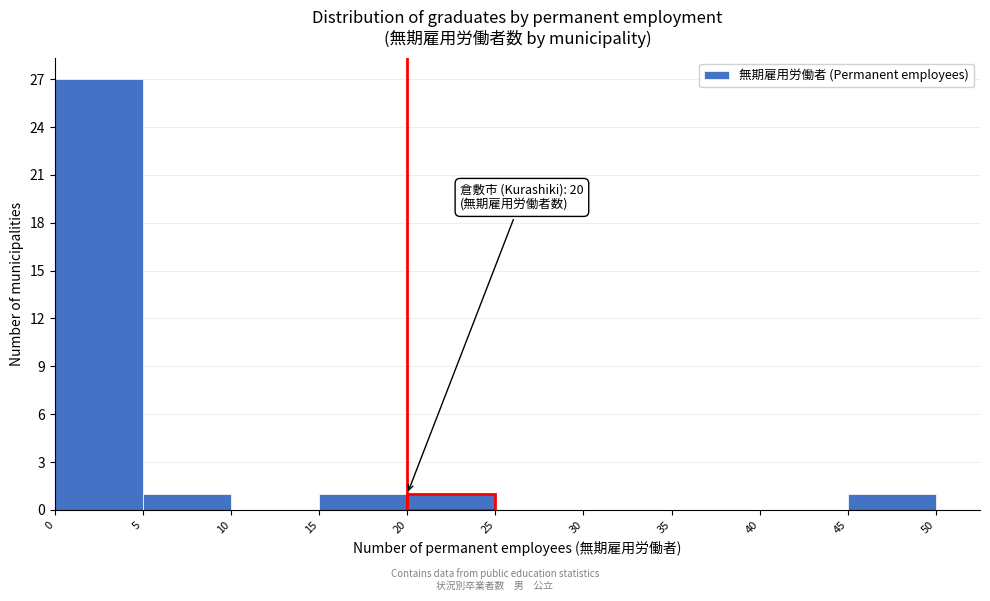

Over which range of the x-axis is the bar tallest?

0 to 5